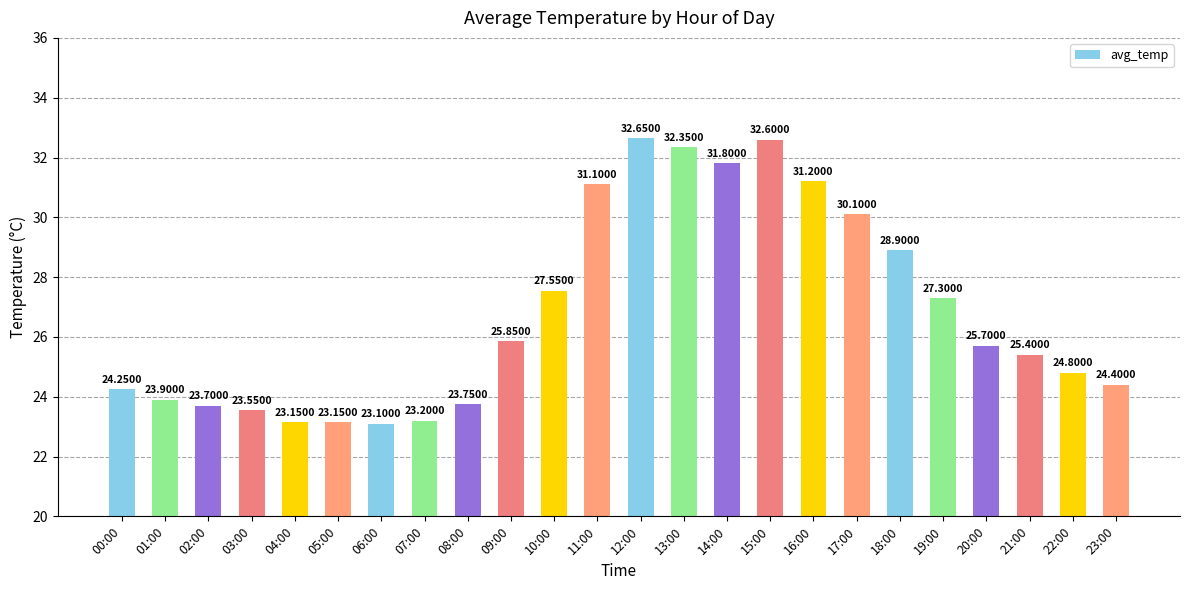

Are the bars grouped side by side (vs. stacked)?

No